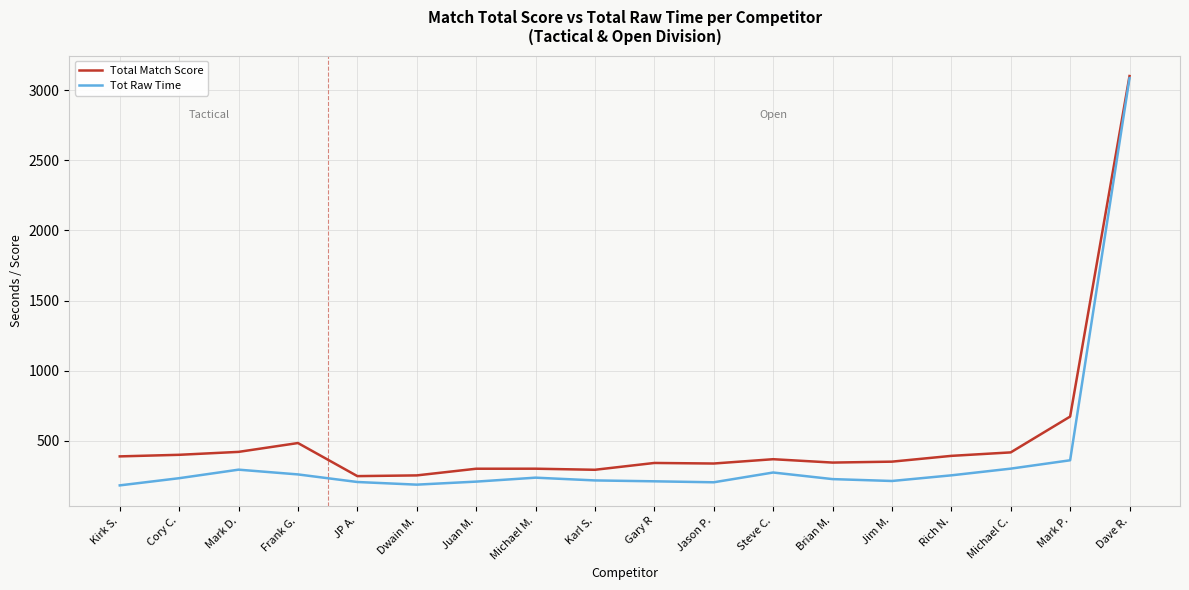

What is the sum of all Total Match Score values?

9394.2